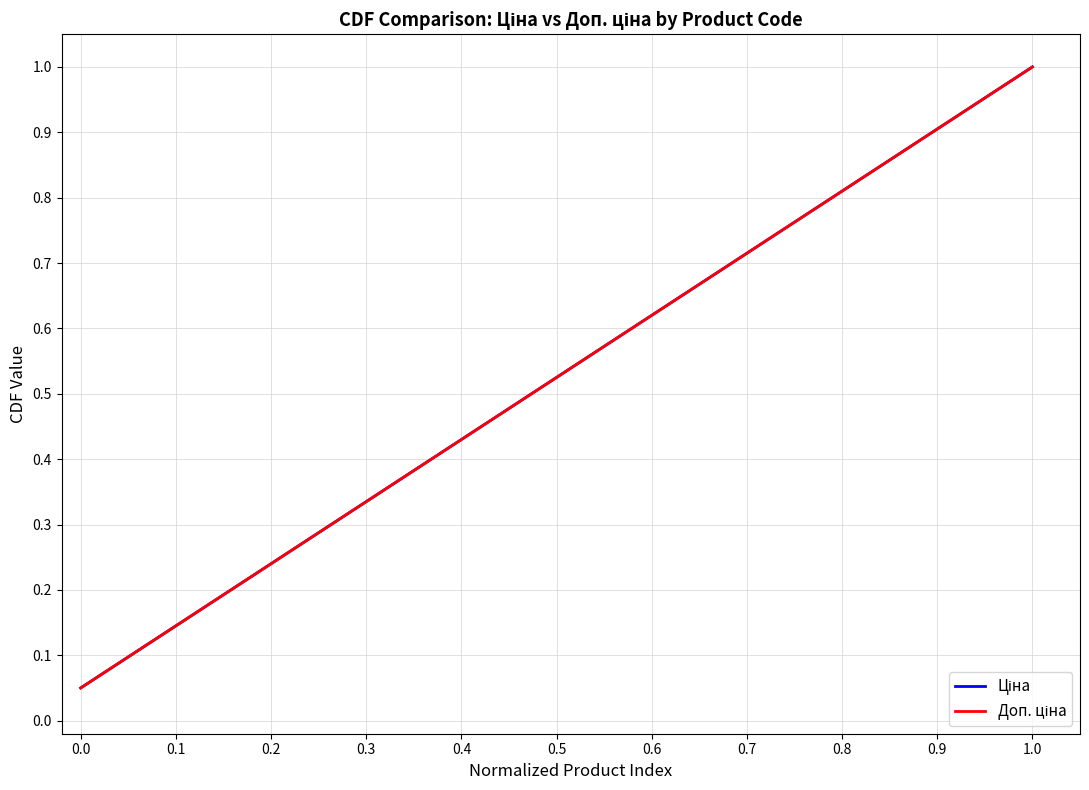

Reading right to left, list all the values displayed in this chart.

Ціна: 1.0	0.9	0.9	0.8	0.8	0.8	0.7	0.7	0.6	0.6	0.5	0.5	0.4	0.3	0.3	0.2	0.2	0.1	0.1	0.1
Доп. ціна: 1.0	0.9	0.9	0.8	0.8	0.8	0.7	0.7	0.6	0.6	0.5	0.5	0.4	0.3	0.3	0.2	0.2	0.1	0.1	0.1